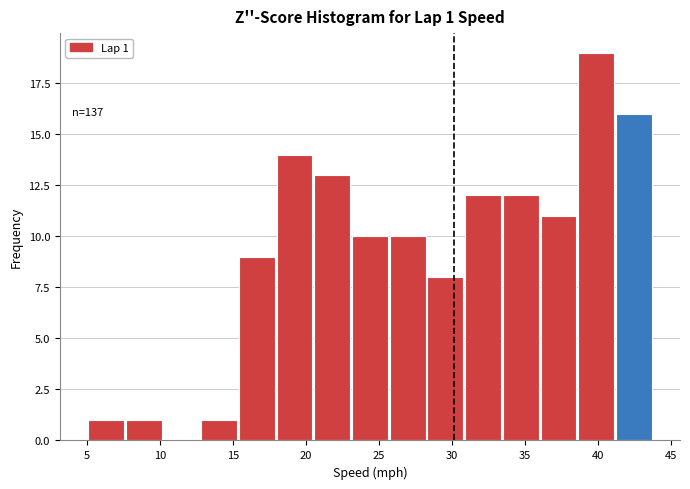

Over which range of the x-axis is the bar tallest?

38.5 to 41.0